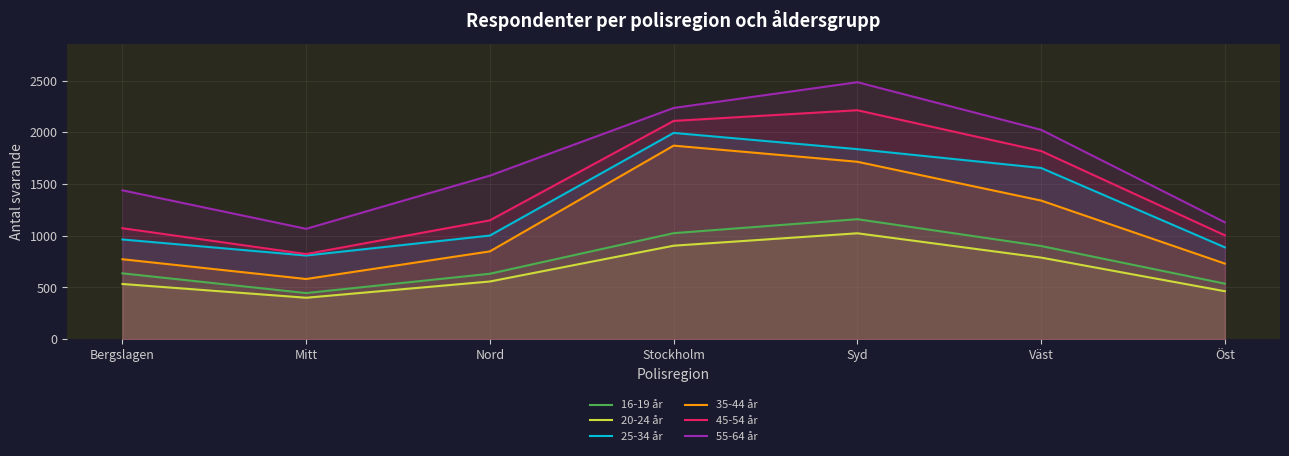

What is the highest value of the 55-64 år series?

2484